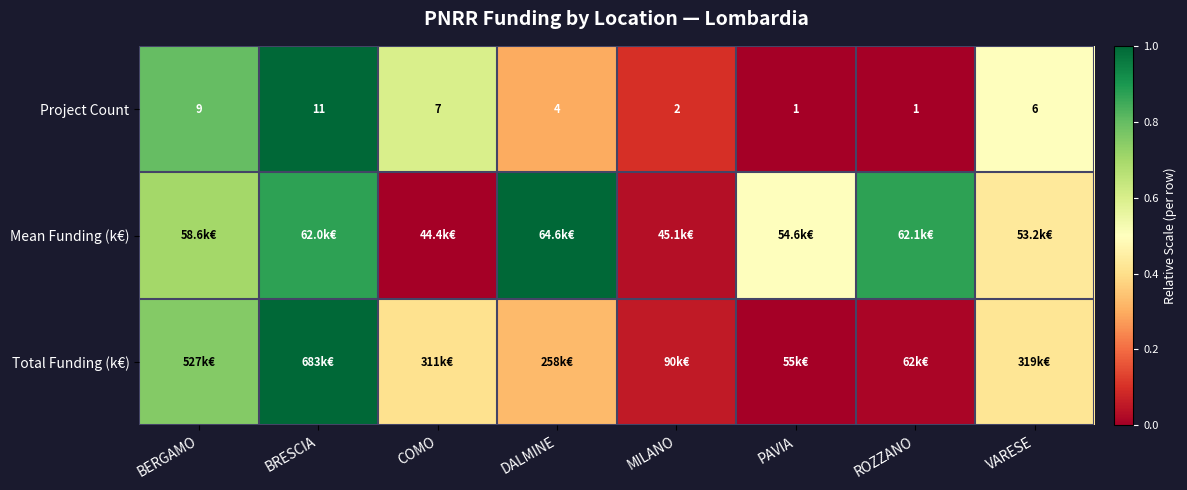

At which label does Project Count first exceed 6?

BERGAMO